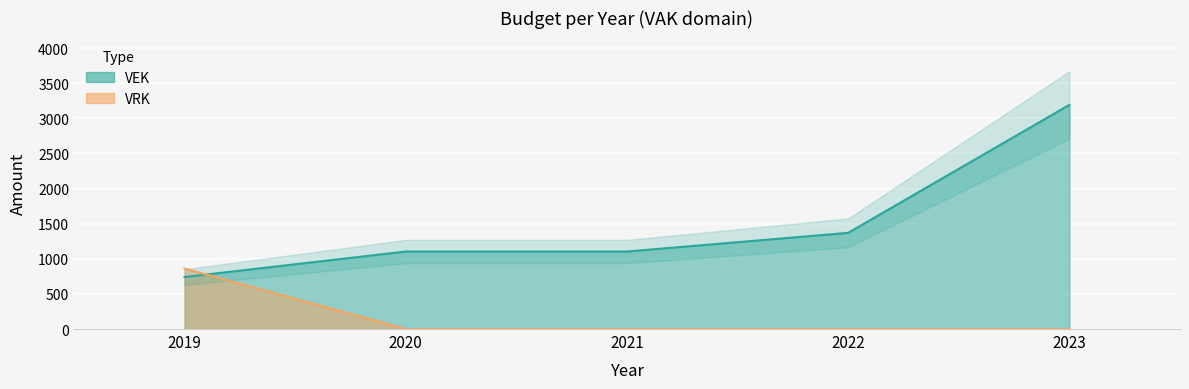

Between 2023 and 2019, which is larger?

2023